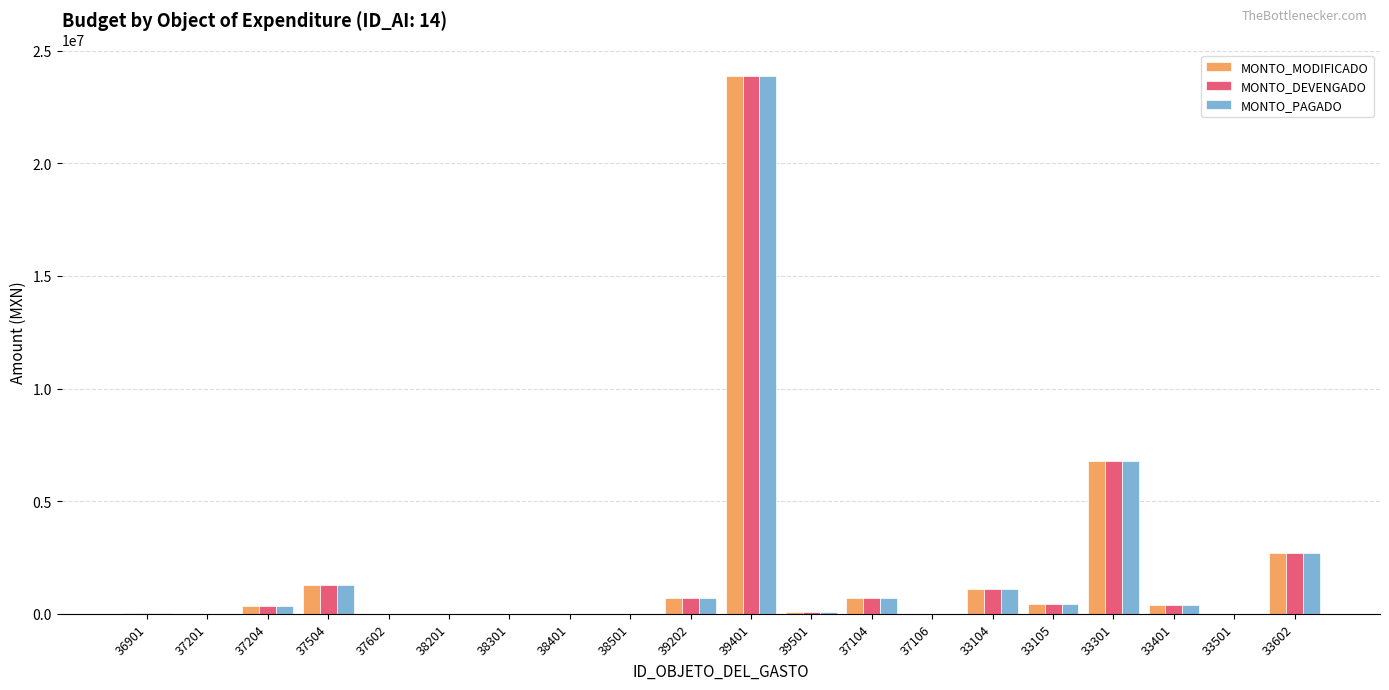

What is the sum of all MONTO_MODIFICADO values?

38461861